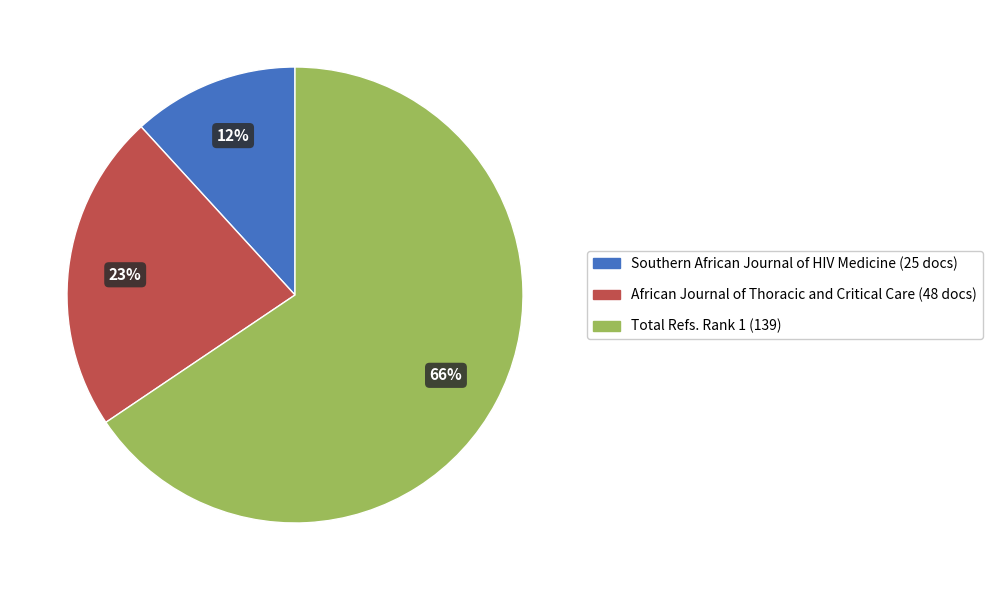

Does any single category account for the majority?

Yes